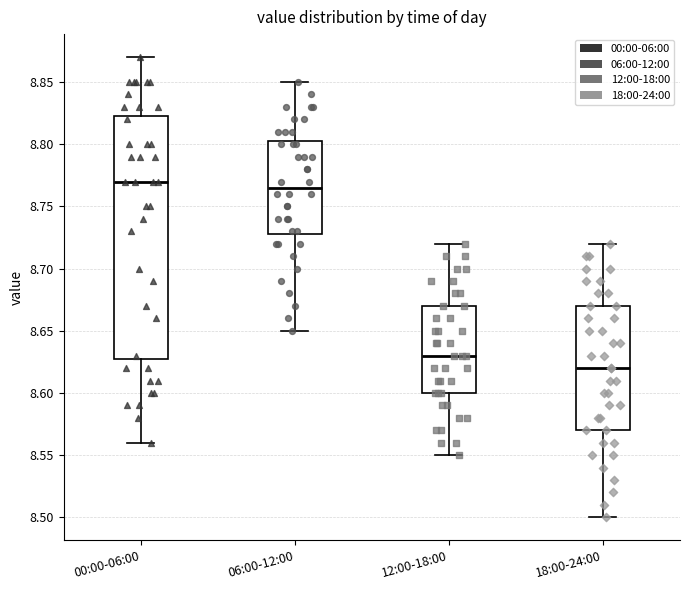

Reading left to right, transcribe this box plot: for each box, give where its median line is, the range the box spans, and where its two whiskers end, as read against the y-axis. The values are not printed on the chart, so give them approximately, as read against the axis.

00:00-06:00: median 8.770, box 8.630 to 8.825, whiskers 8.560 to 8.870
06:00-12:00: median 8.765, box 8.730 to 8.805, whiskers 8.650 to 8.850
12:00-18:00: median 8.630, box 8.600 to 8.670, whiskers 8.550 to 8.720
18:00-24:00: median 8.620, box 8.570 to 8.670, whiskers 8.500 to 8.720